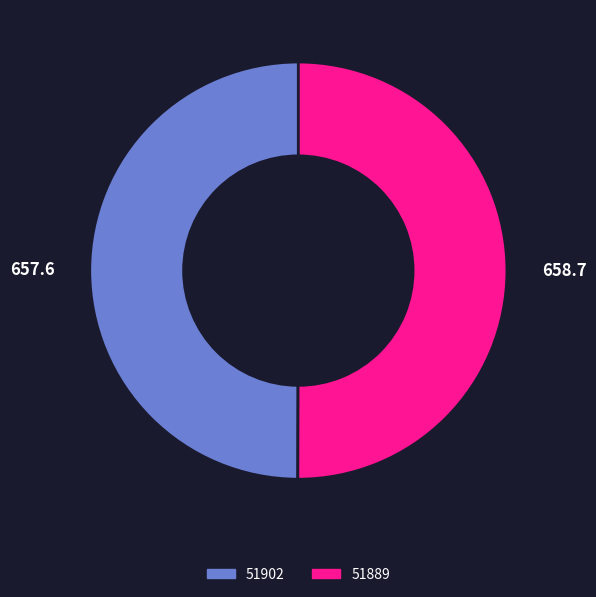

How many segments does this pie chart have?

2